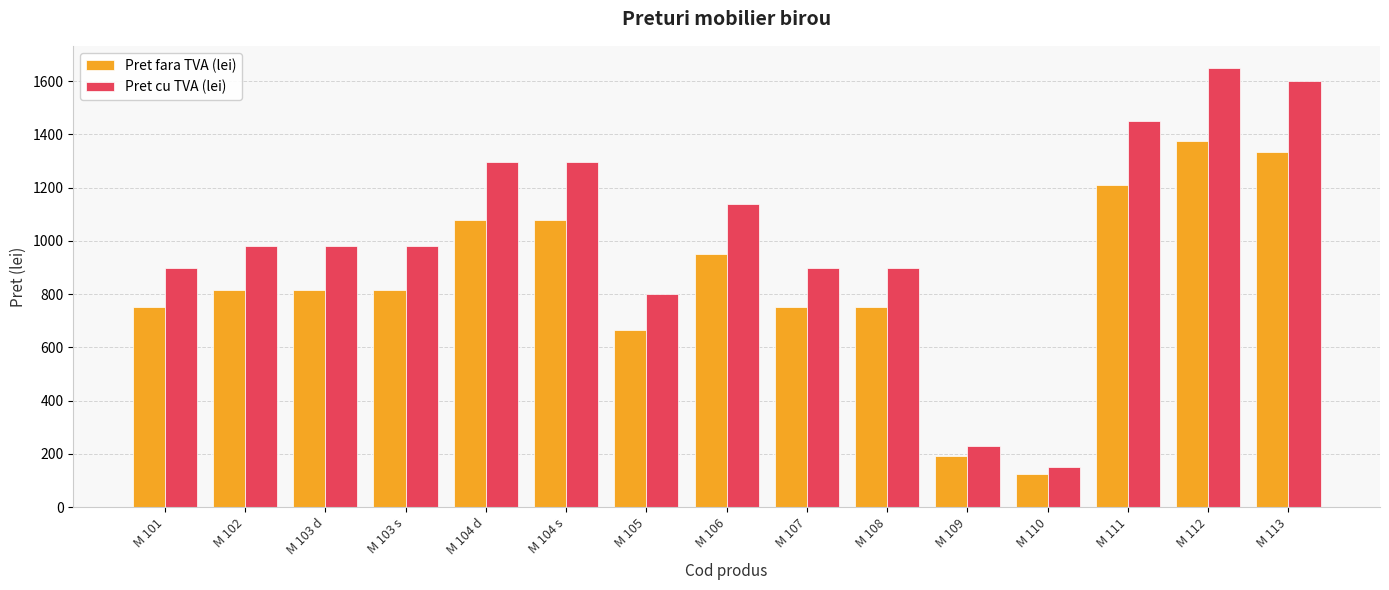

True or false: Pret cu TVA (lei) has a value of 1450.0 at M 111.

True